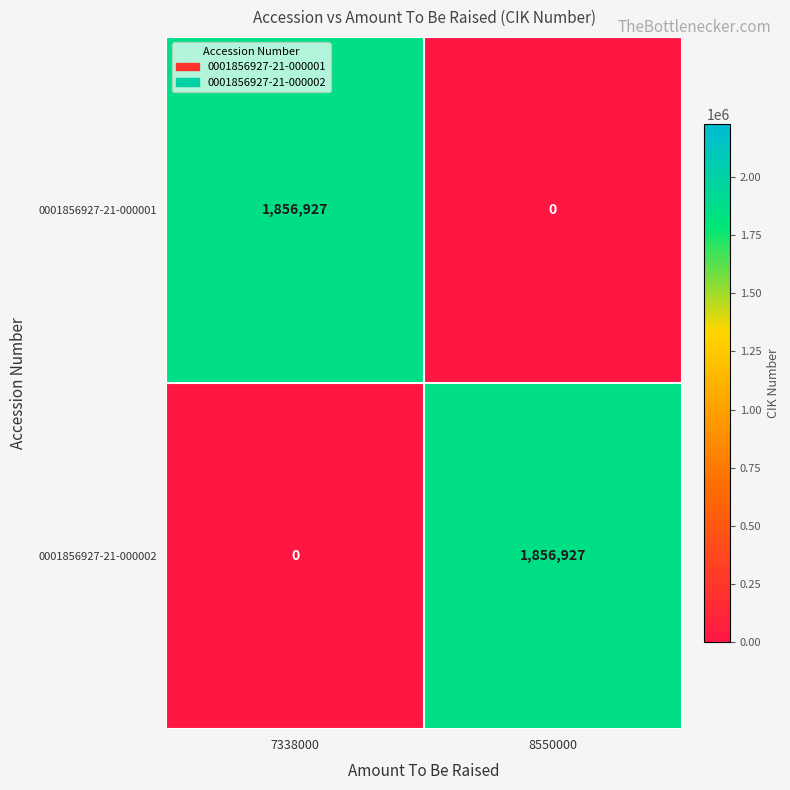

Rank the series at 7338000 from lowest to highest value.

0001856927-21-000002, 0001856927-21-000001